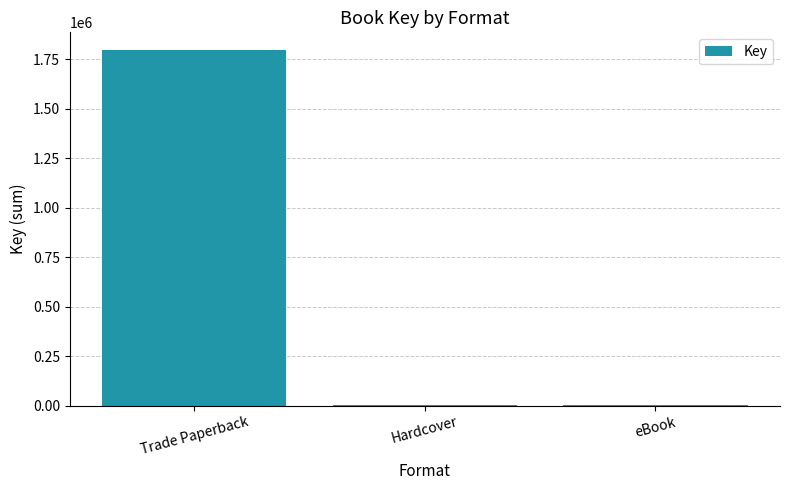

Reading left to right, transcribe all the data shown in this chart.

Trade Paperback=1795691	Hardcover=5314	eBook=5314